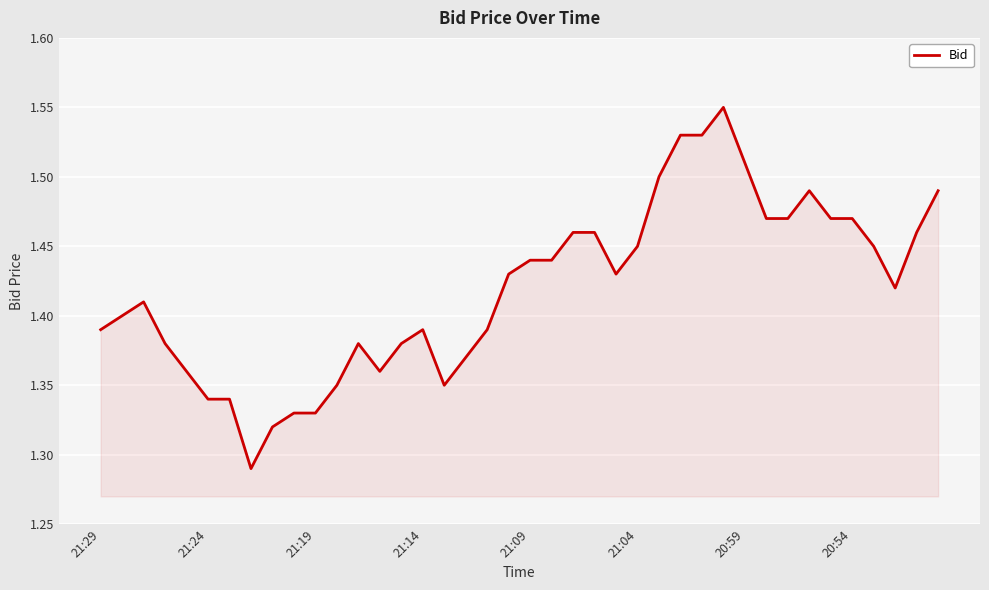

Does the chart have visible grid lines?

Yes